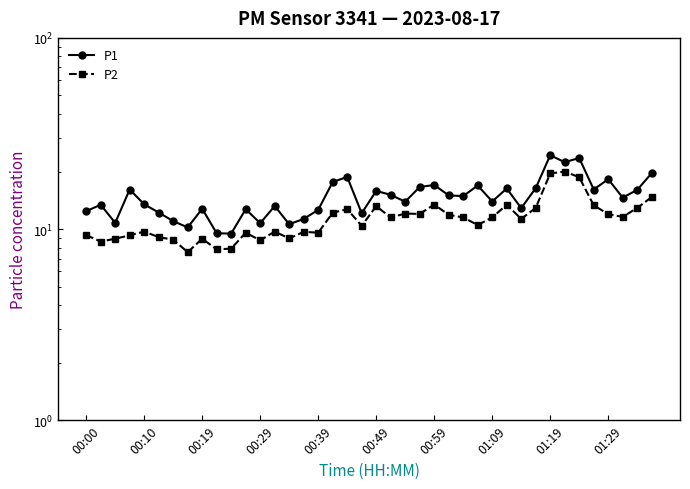

At which category is the sum across all series the highest?

01:19